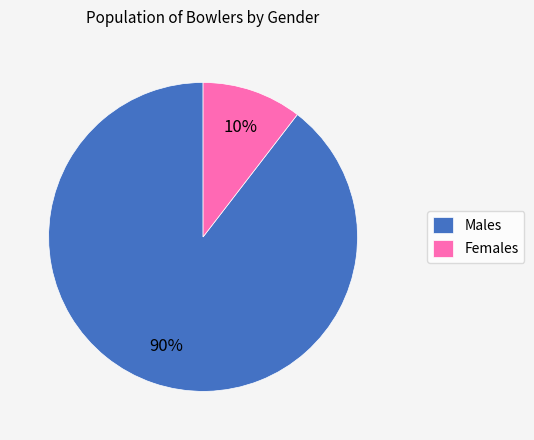

To the nearest percent, what is the average slice percentage?

50%